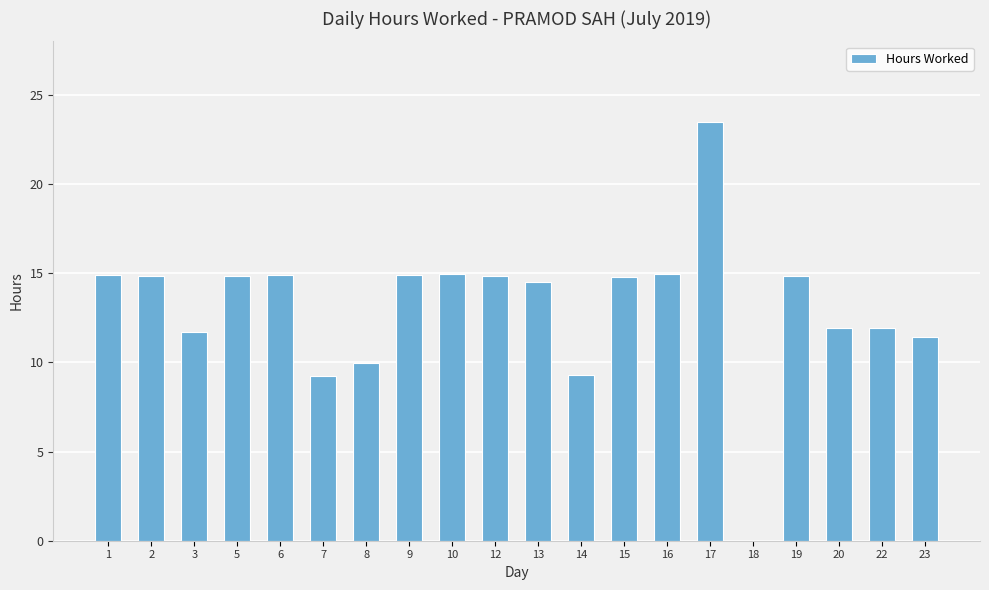

Count the number of categories in the chart.

20